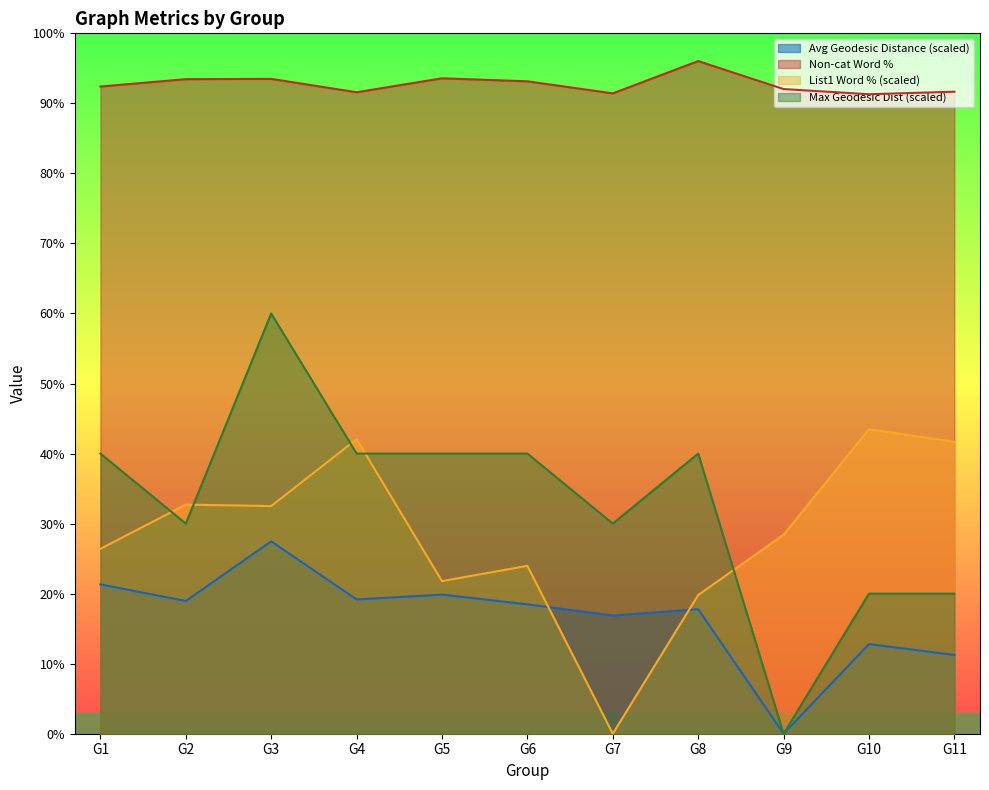

Does the chart have visible grid lines?

No